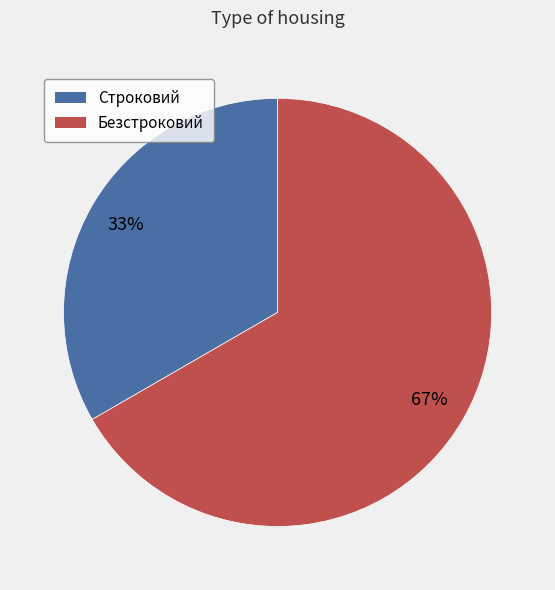

To the nearest percent, what percentage of the pie is Строковий?

33%